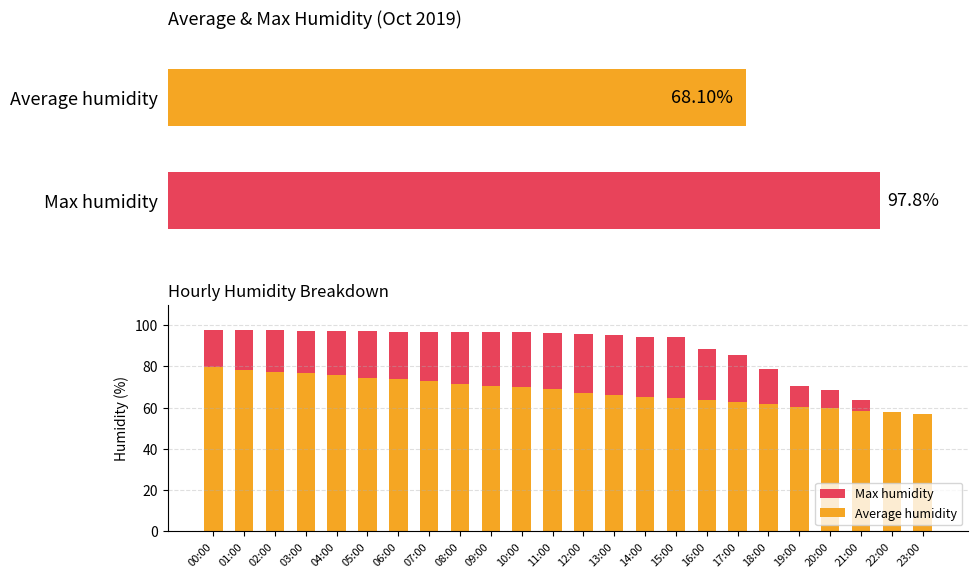

True or false: Max humidity has a value of 55.1 at 23:00.

True